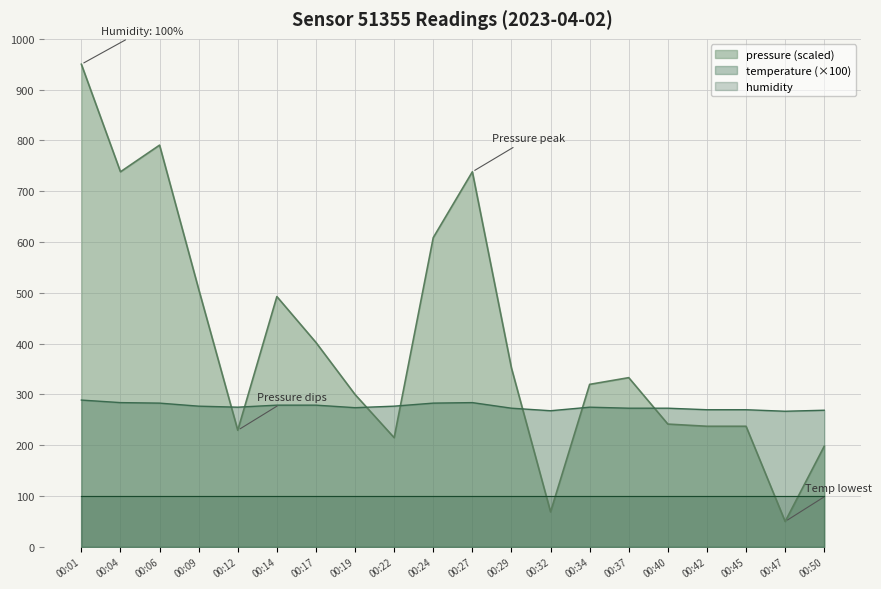

Does the chart display data point markers on the line(s)?

No